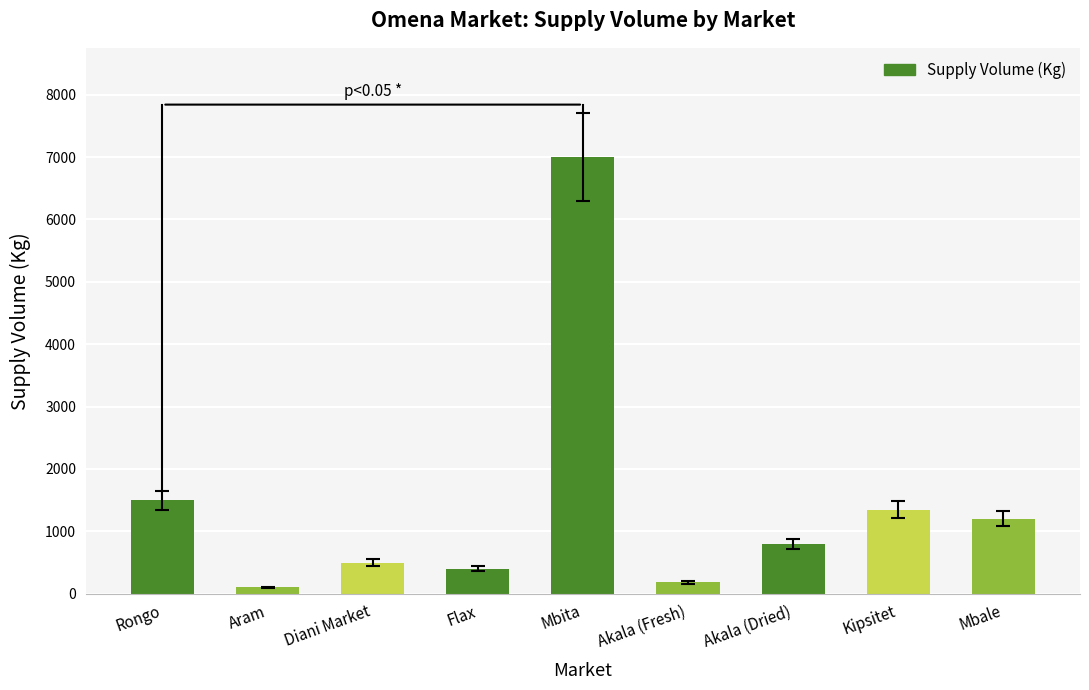

What is the ratio of the value at Akala (Fresh) to the value at Diani Market?

0.4